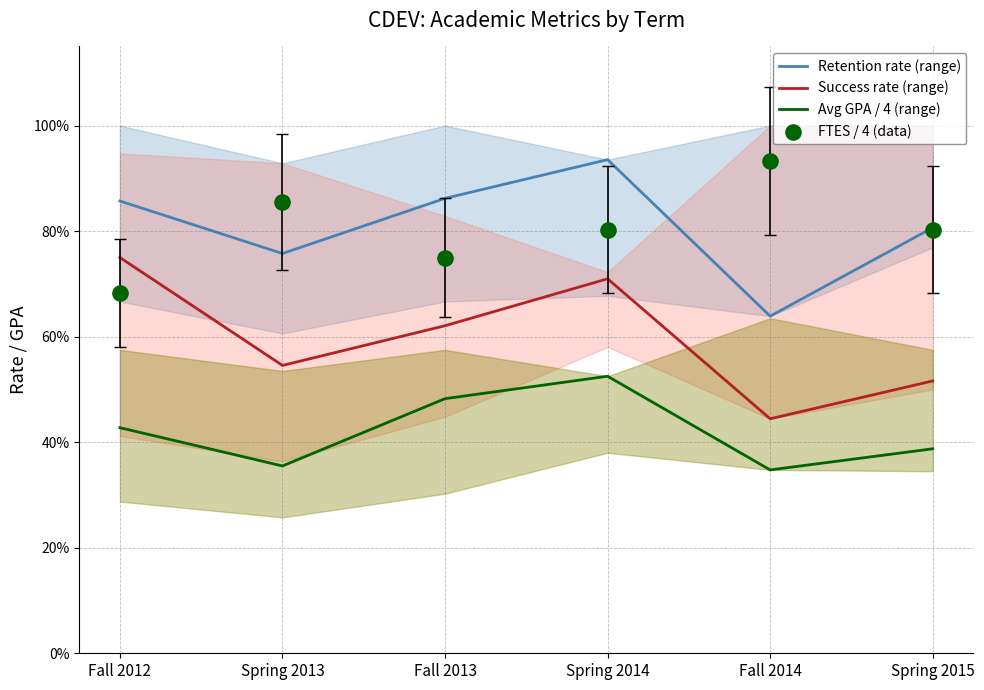

Which series contains the lowest Y value?

Avg GPA / 4 (range)